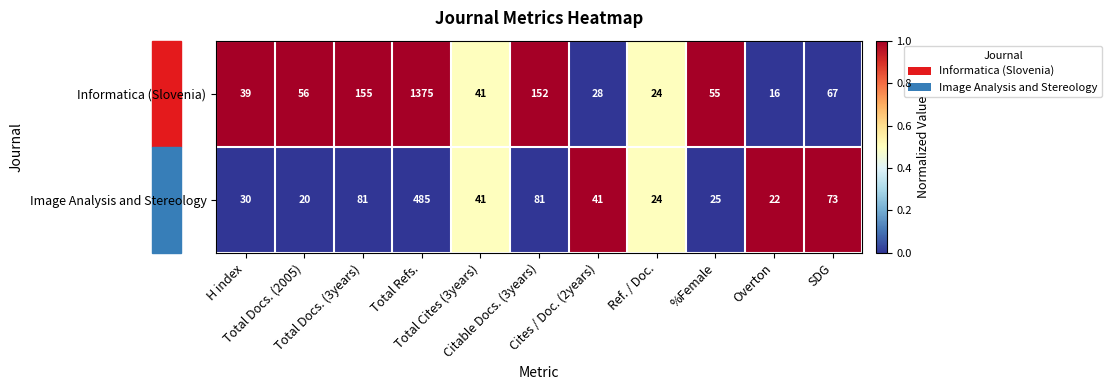

Which series has the largest range (max minus min)?

Informatica (Slovenia)